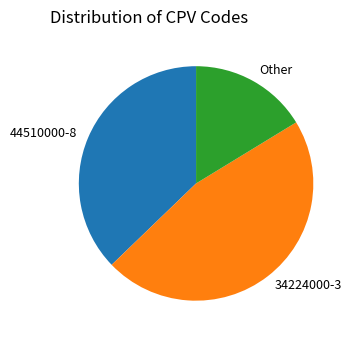

The 34224000-3 slice represents 47% of the pie. True or false?

True